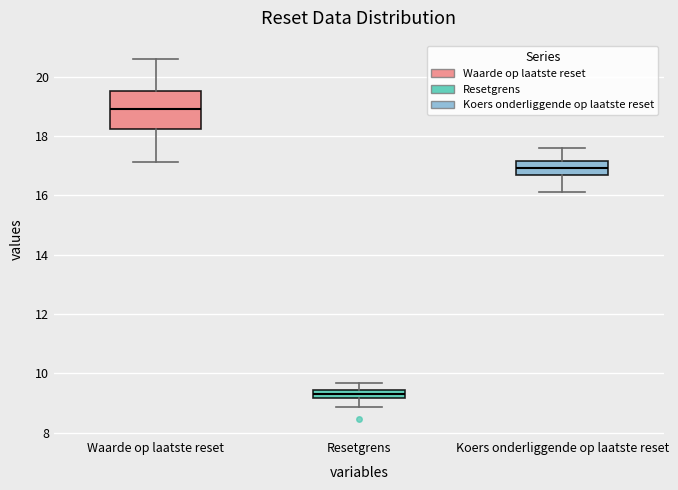

Where does the upper whisker of the box for Resetgrens end on the y-axis? The values are not printed on the chart, so give them approximately, as read against the axis.

9.6